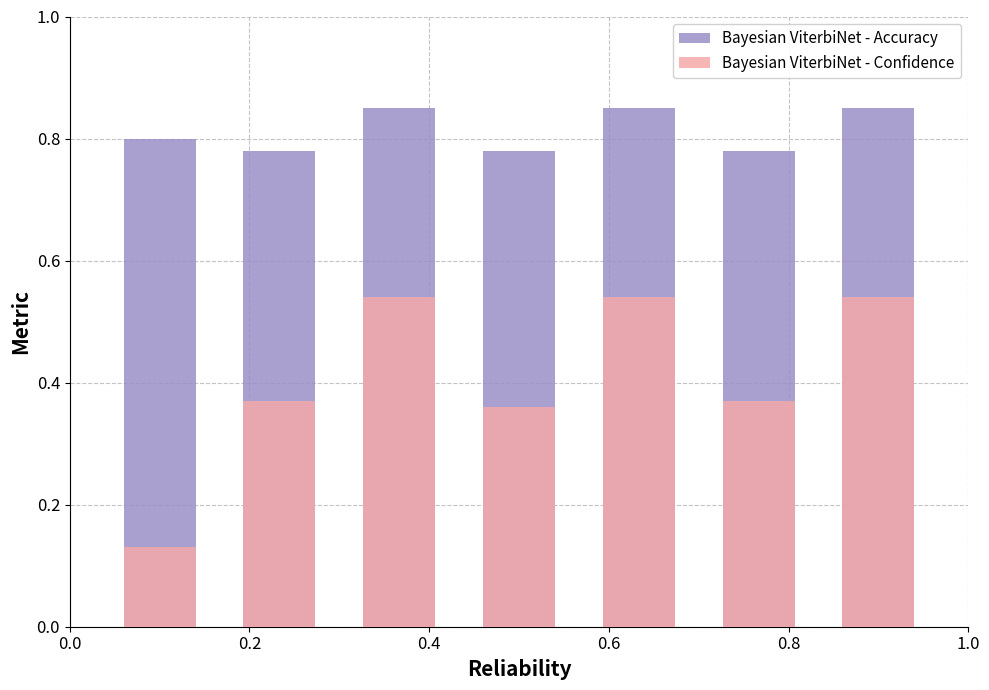

How many bars are there in each group?

2